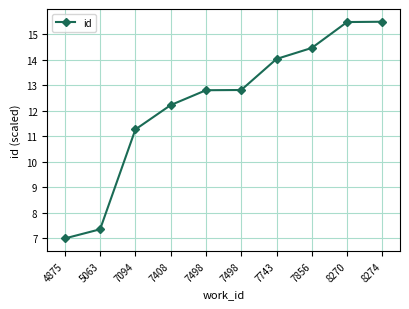

Count the number of values greater than 12.

7